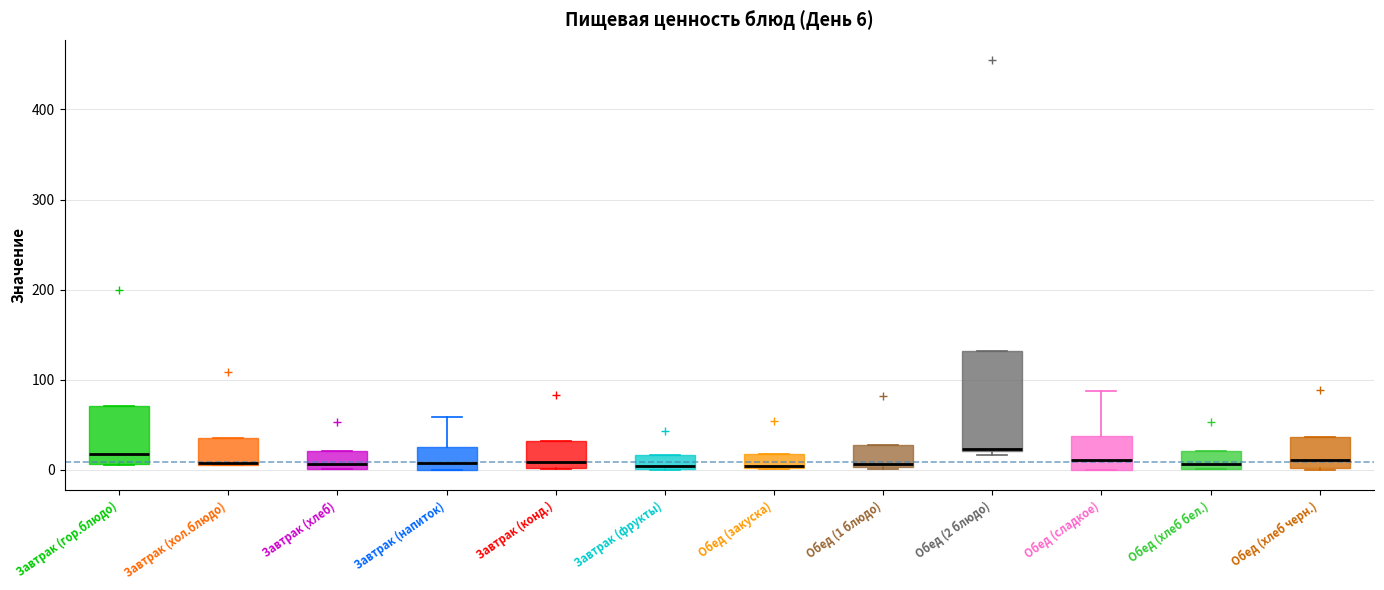

Which box is the tallest, from its lower edge to its upper edge?

Обед (2 блюдо)